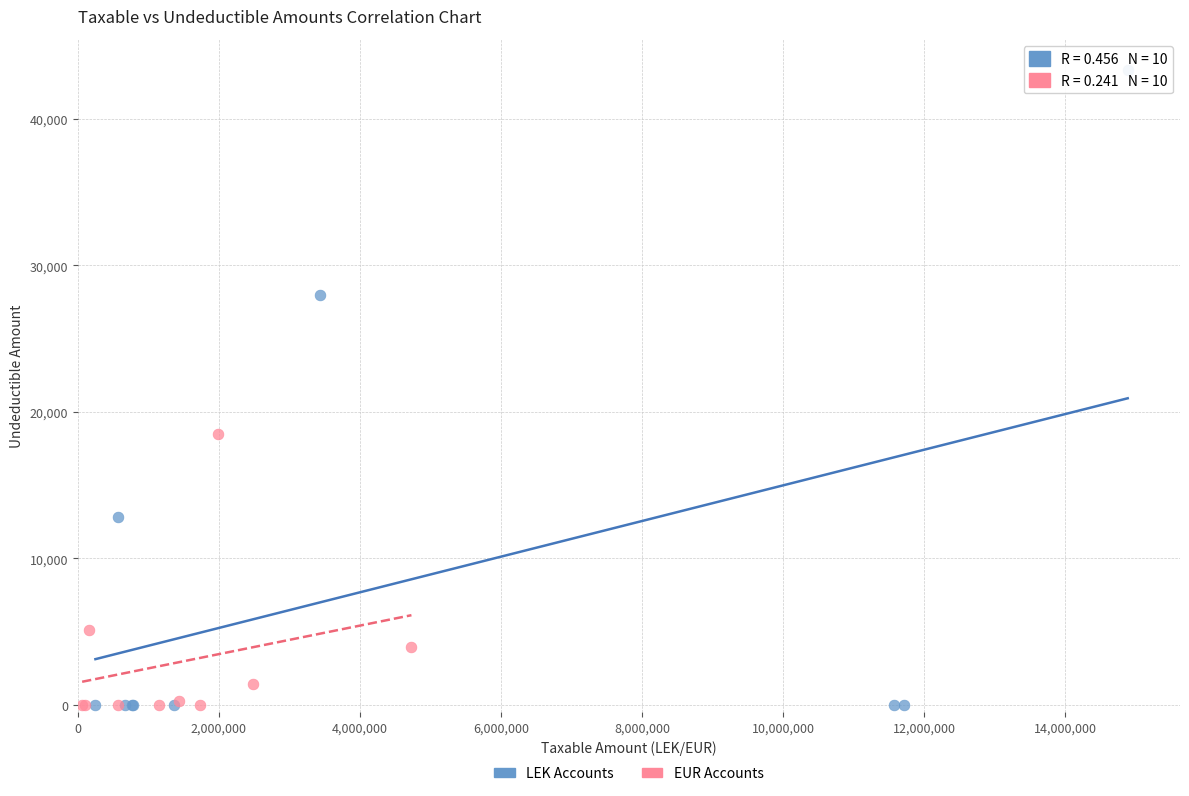

What are all the series names shown in the legend?

LEK Accounts, EUR Accounts